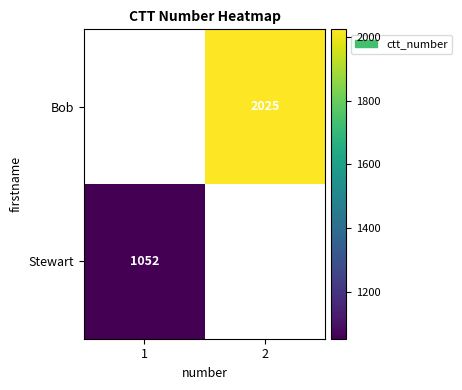

True or false: Bob has a value of 2025 at 2.

True